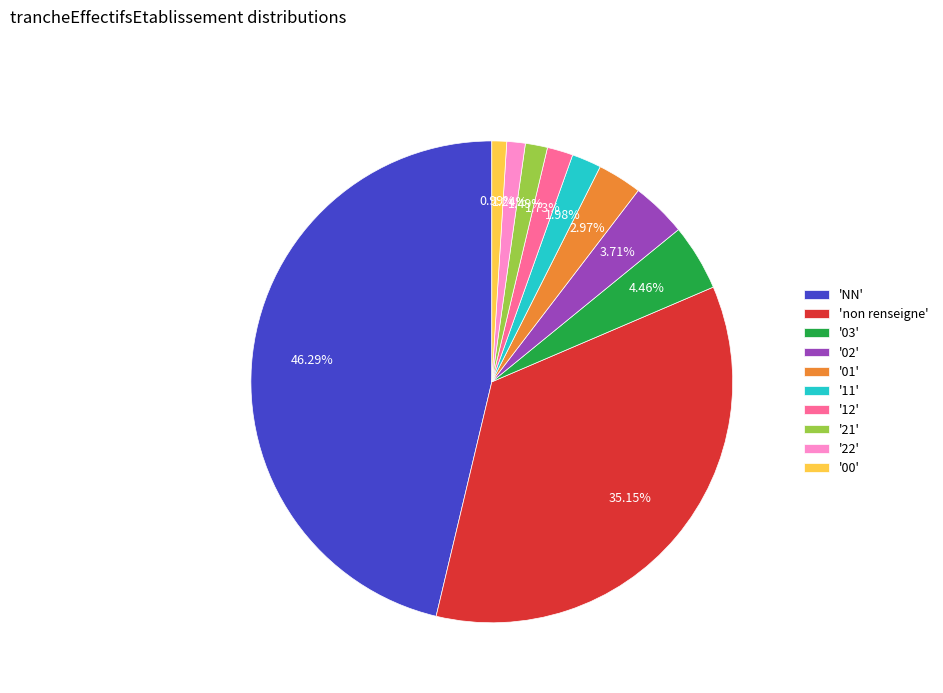

Is 'NN' the majority of the pie?

No